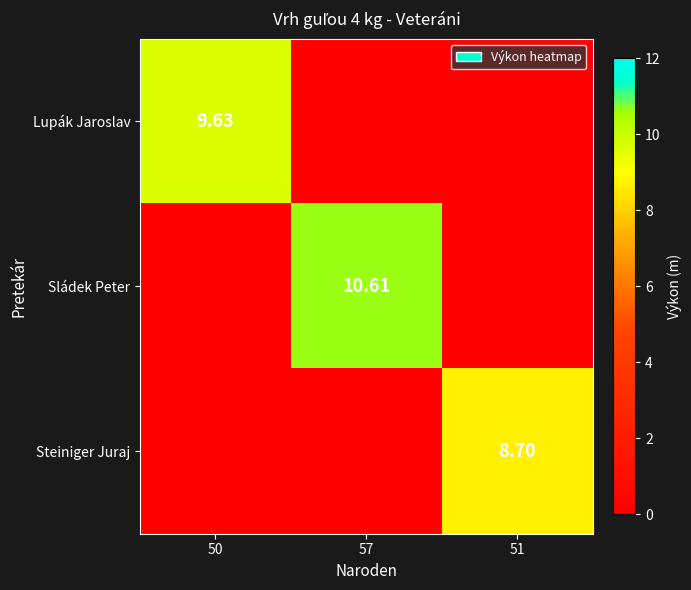

The value of Steiniger Juraj at 57 is 4.7. True or false?

False